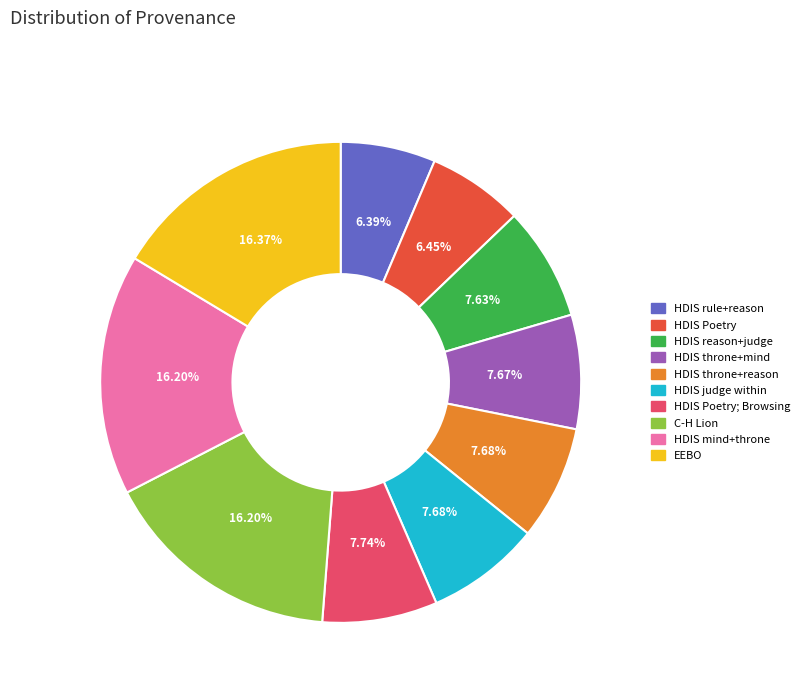

Does any single category account for the majority?

No